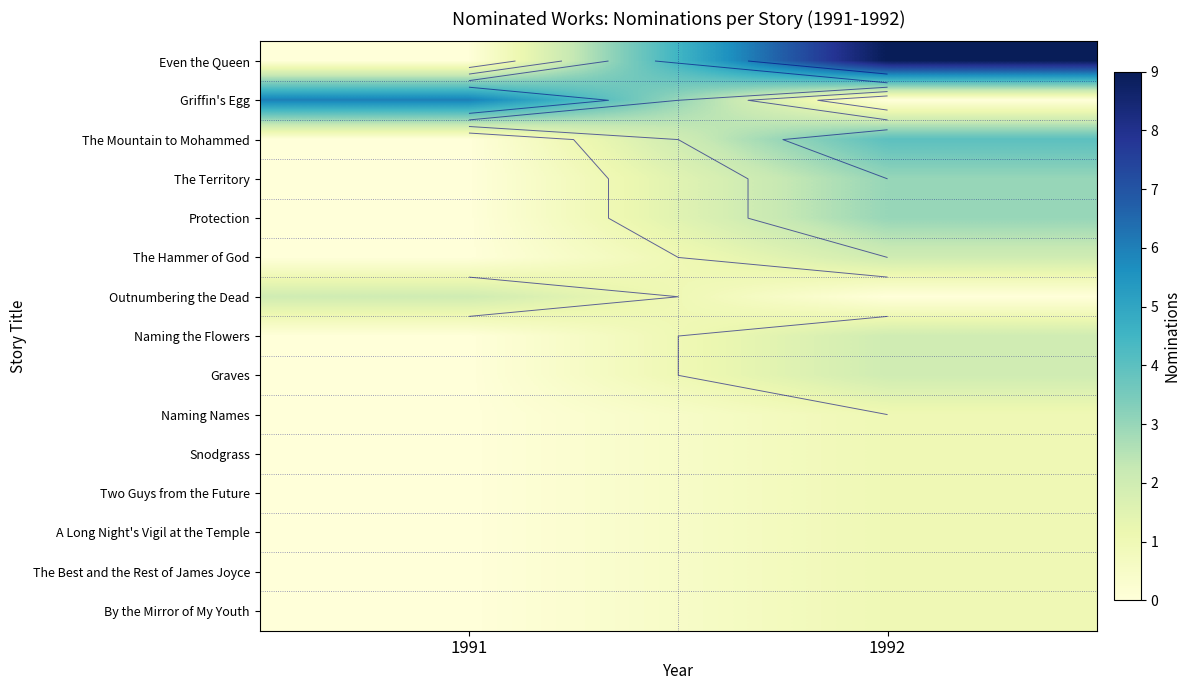

At how many categories does at least one series exceed 3?

2